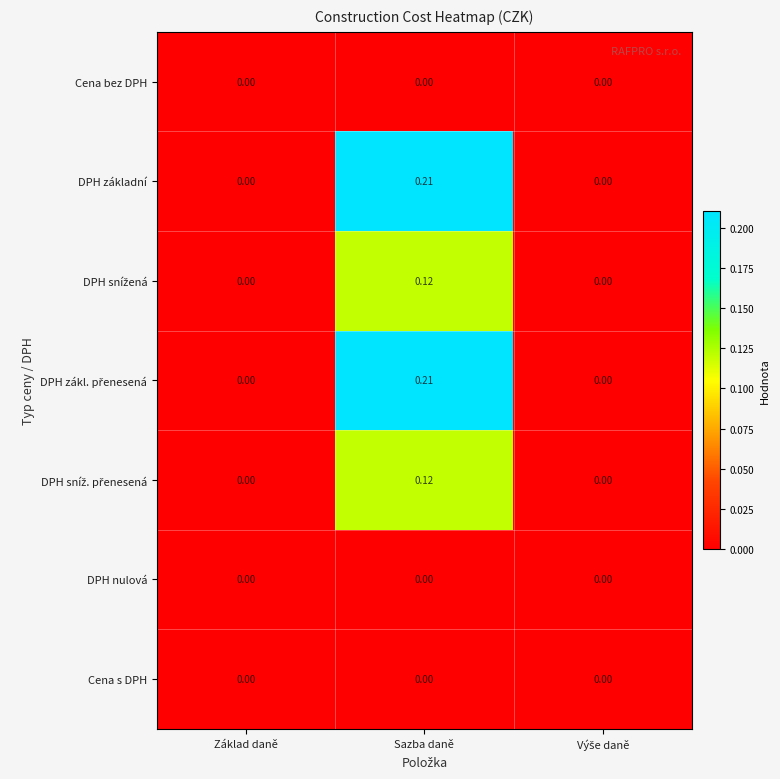

At which category is the sum across all series the highest?

Sazba daně